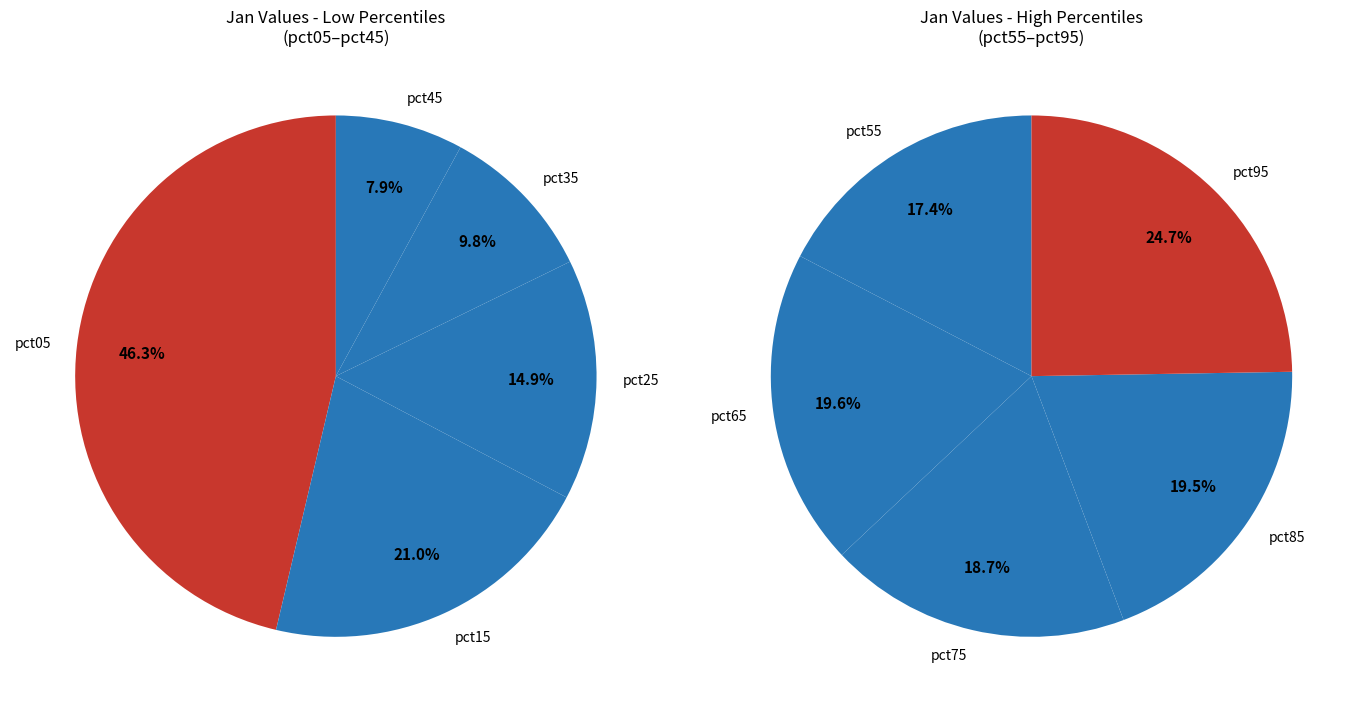

Which slice is the largest?

pct05